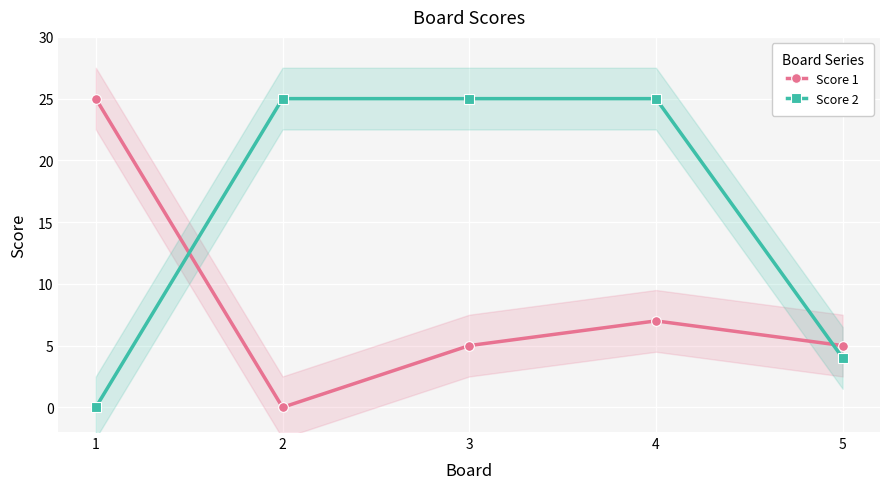

How many interior local valleys does the Score 1 series have?

1